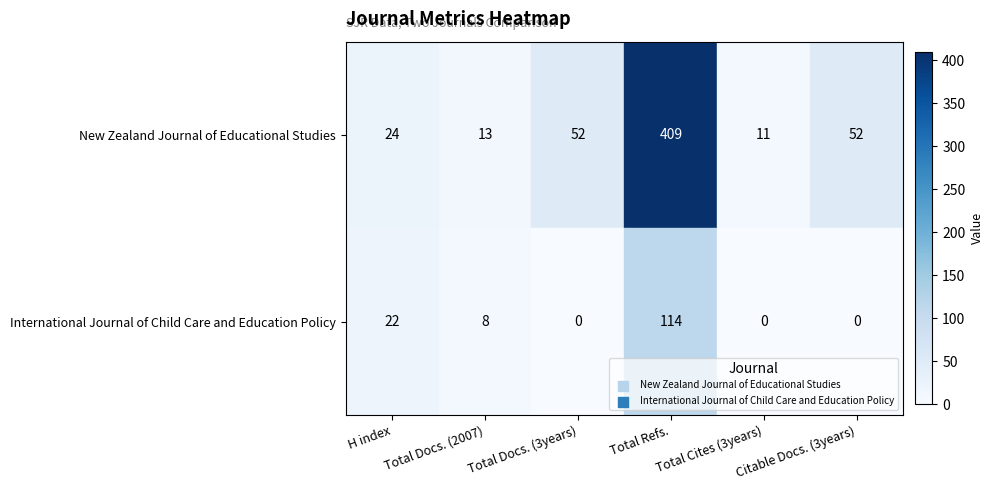

True or false: International Journal of Child Care and Education Policy has a value of -39 at Citable Docs. (3years).

False